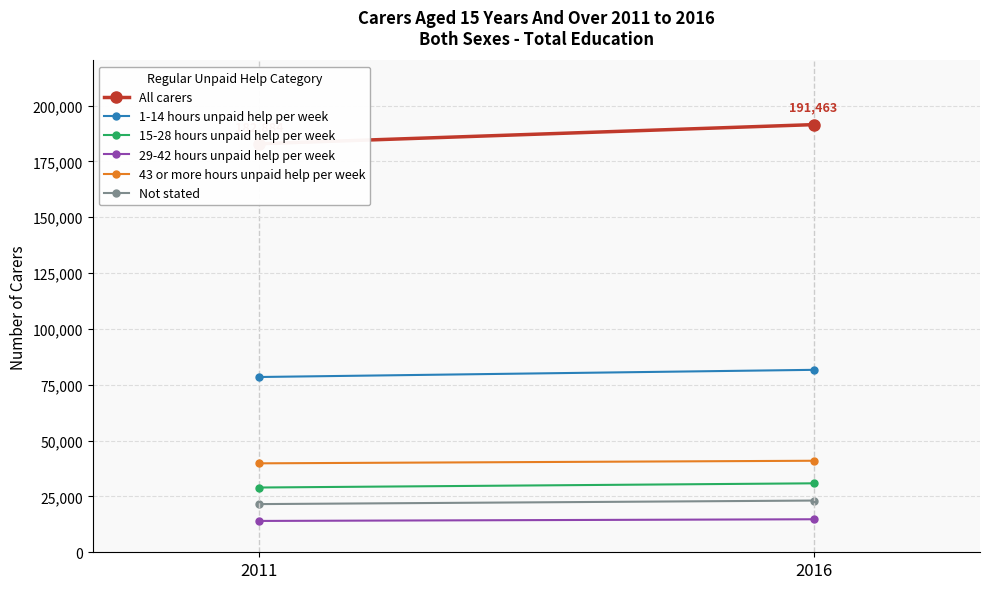

Rank the series by their maximum value, from lowest to highest.

29-42 hours unpaid help per week, Not stated, 15-28 hours unpaid help per week, 43 or more hours unpaid help per week, 1-14 hours unpaid help per week, All carers